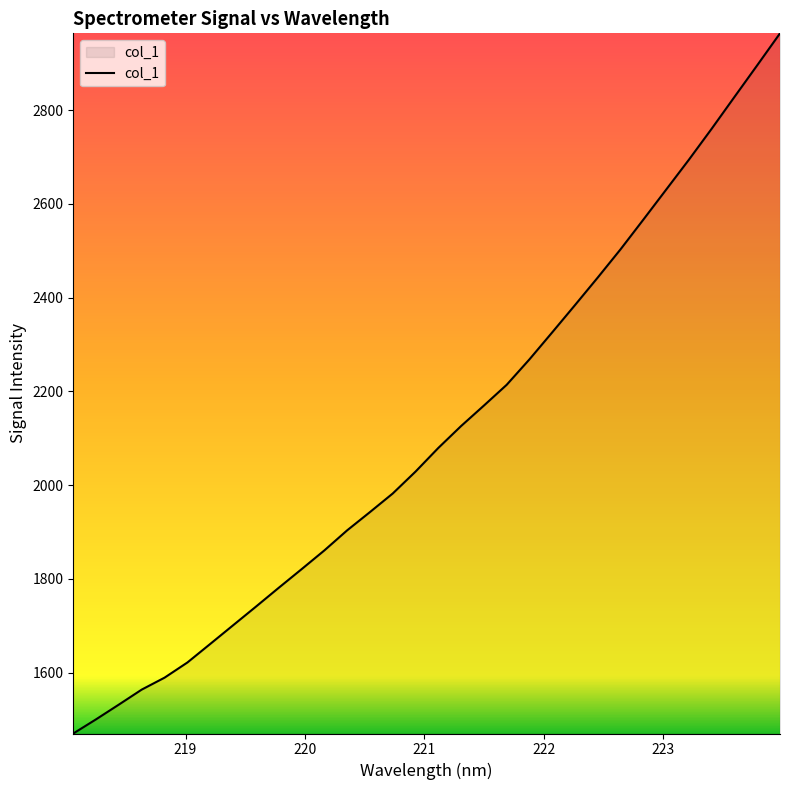

How many lines are shown in the chart?

1